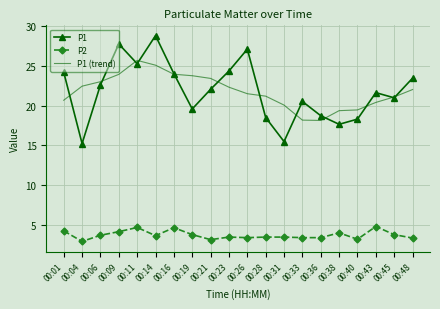

True or false: P1 has a value of 4.9 at 00:04.

False